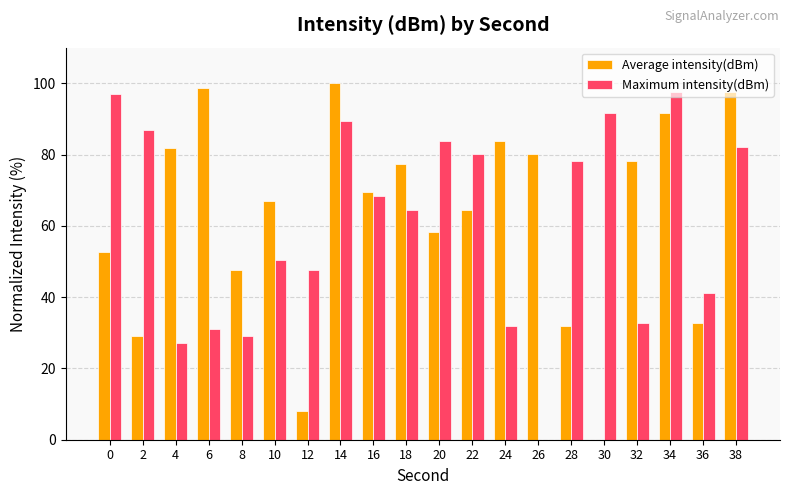

What is the total value across all series at 26?

80.2